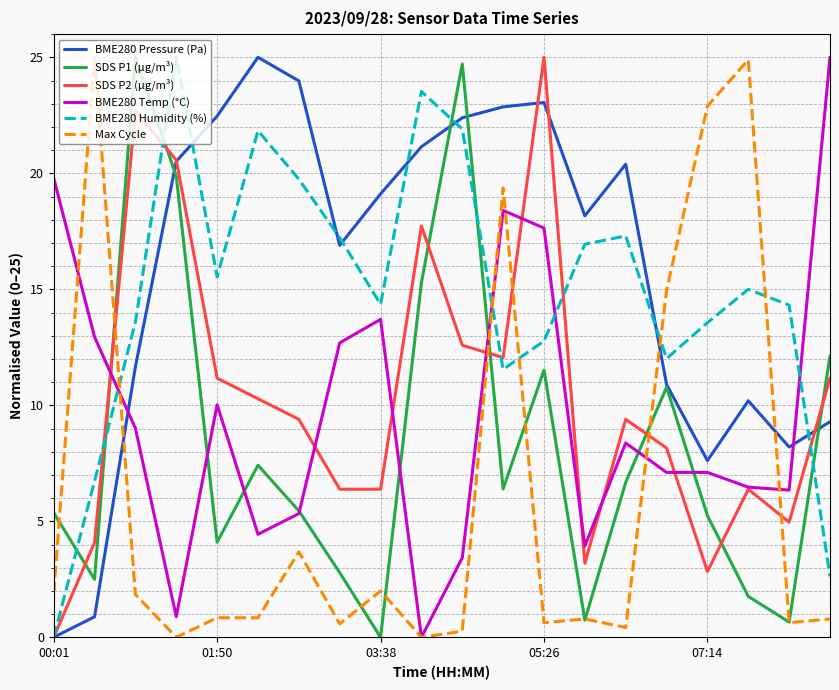

At how many categories does at least one series exceed 11?

20